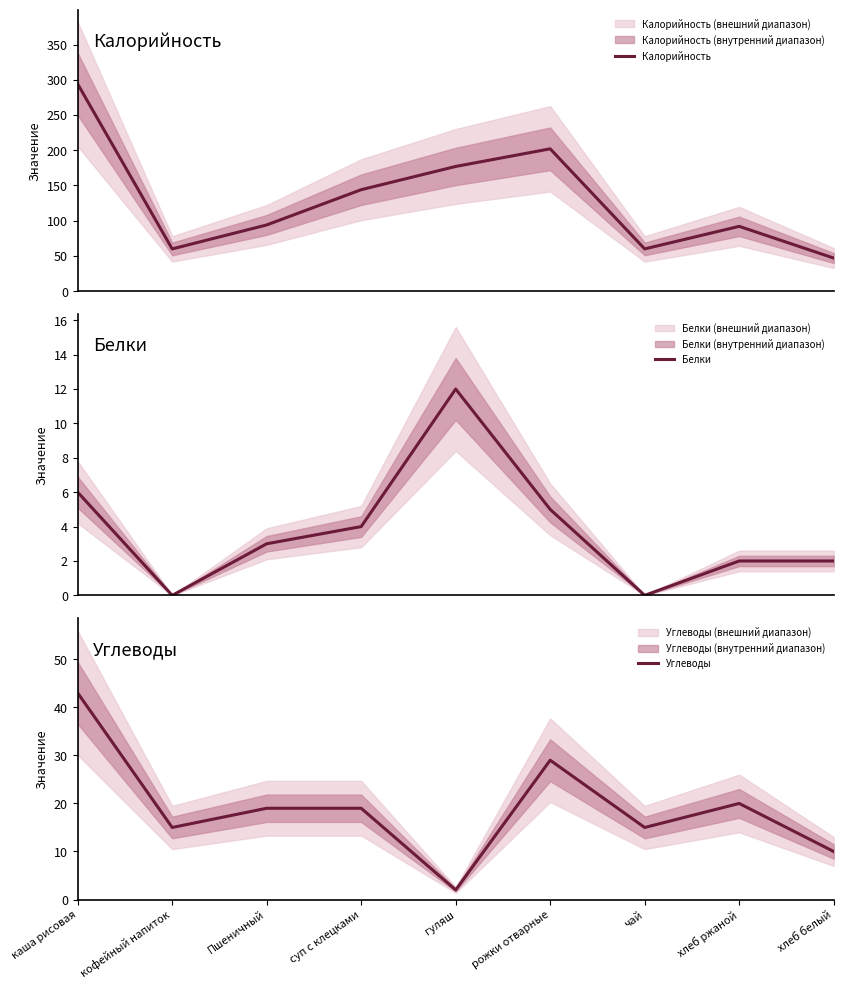

In Белки, how many points are higher than both neighbors (excluding endpoints)?

1